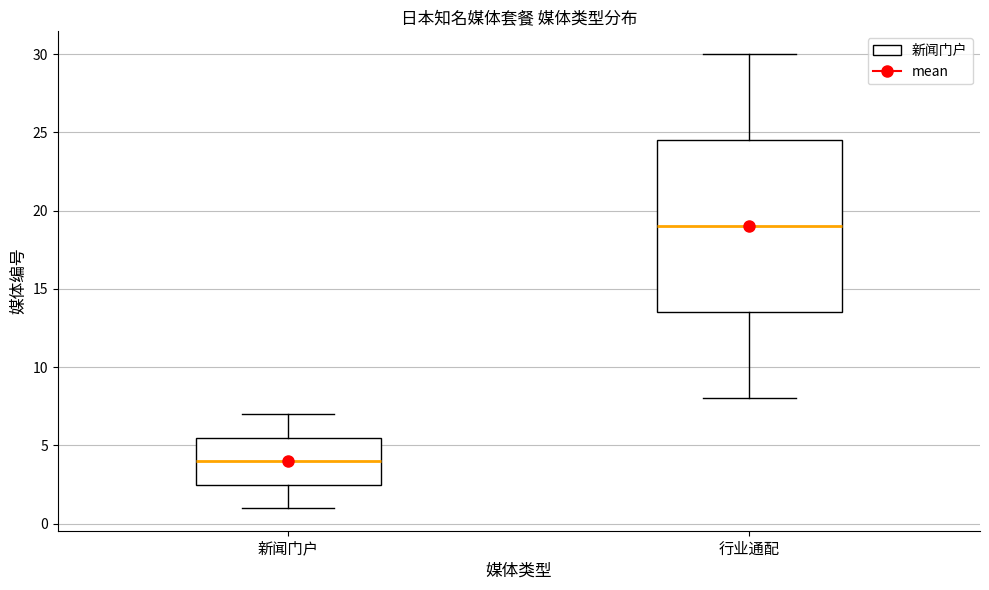

Reading left to right, read every box against the y-axis: the position of its median line, the range the box covers, and the ends of its whiskers. The values are not printed on the chart, so give them approximately, as read against the axis.

新闻门户: median 4.0, box 2.5 to 5.5, whiskers 1.0 to 7.0
行业通配: median 19.0, box 13.5 to 24.5, whiskers 8.0 to 30.0